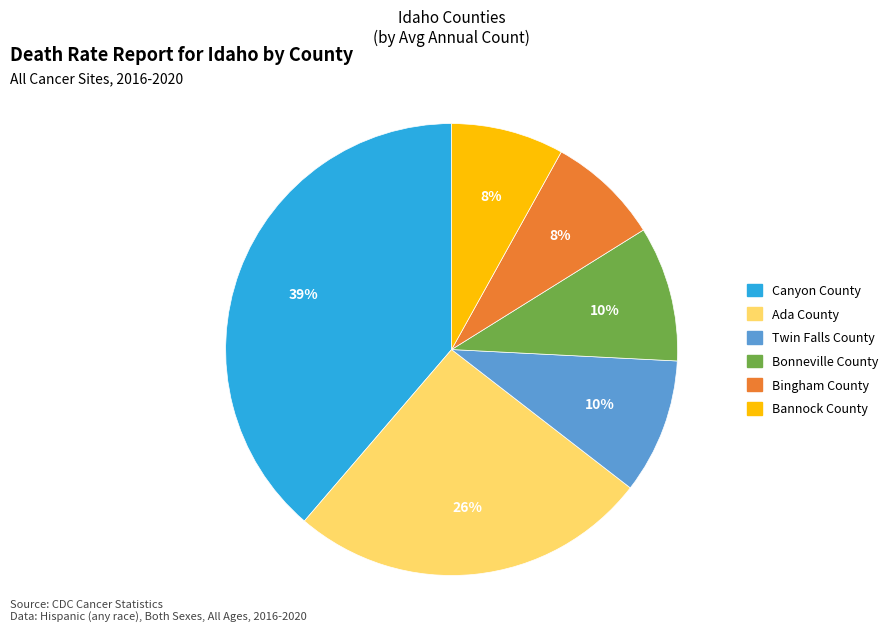

Is the sum of Bingham County and Canyon County greater than half?

No